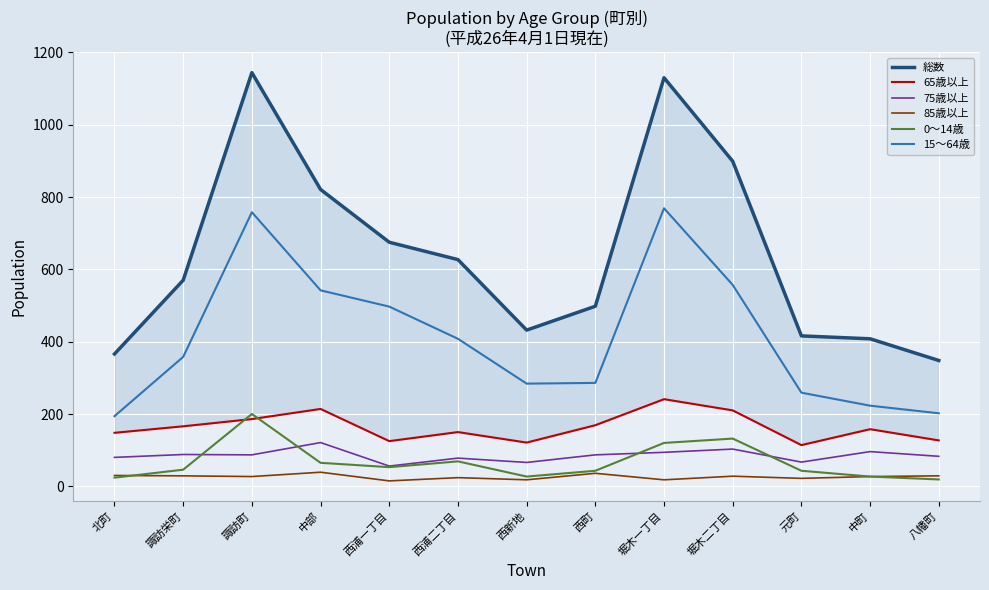

What is the label of the 6th point from the left?

西浦二丁目